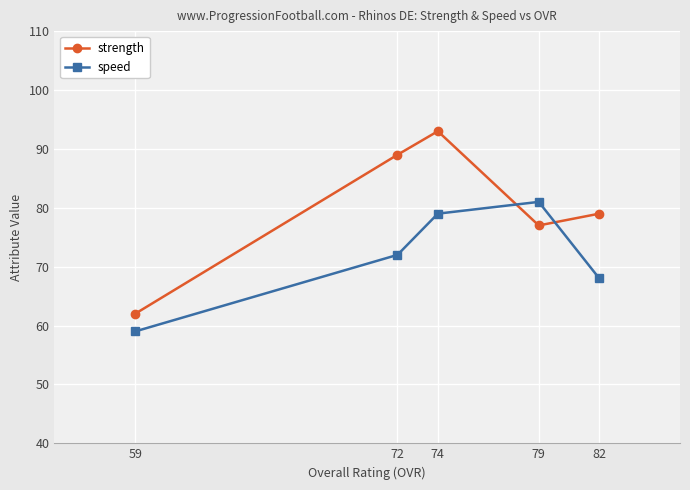

Between 59 and 72, which series saw the biggest shift?

strength